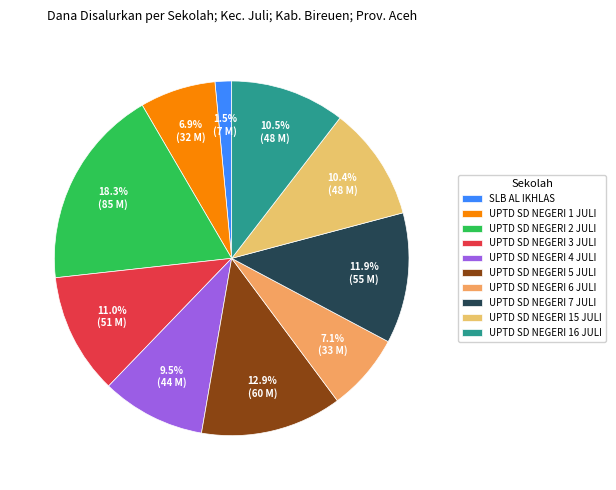

How many segments does this pie chart have?

10